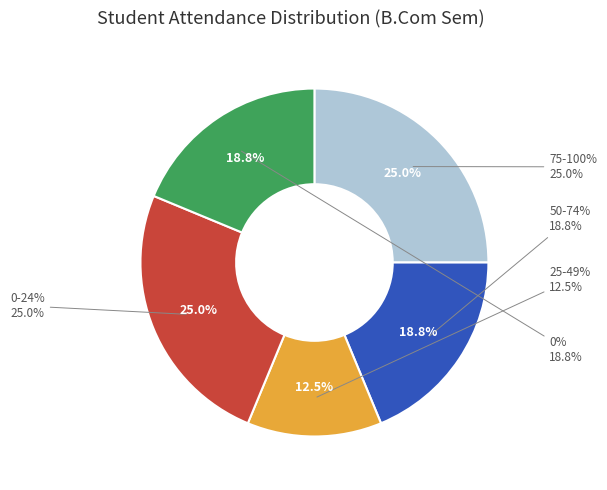

True or false: >=75% accounts for 24% of the total.

False